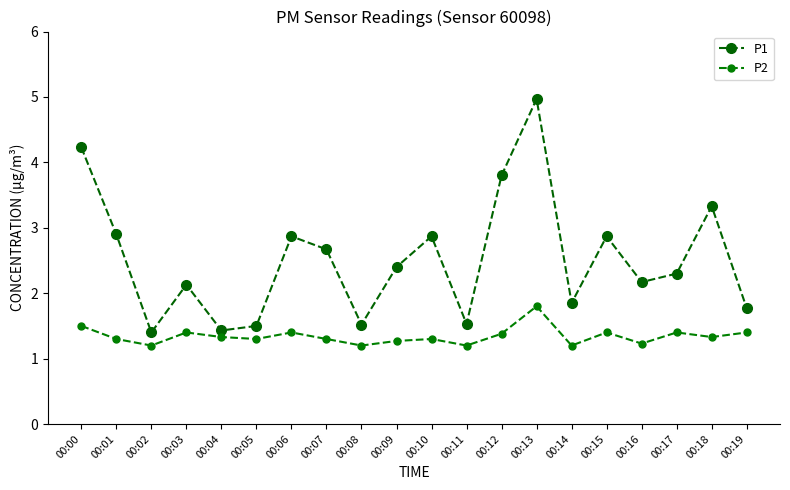

Count the number of categories in the chart.

20